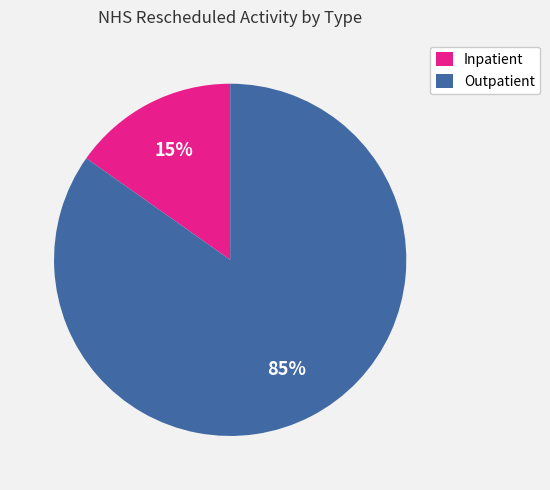

Count the number of slices in the pie.

2